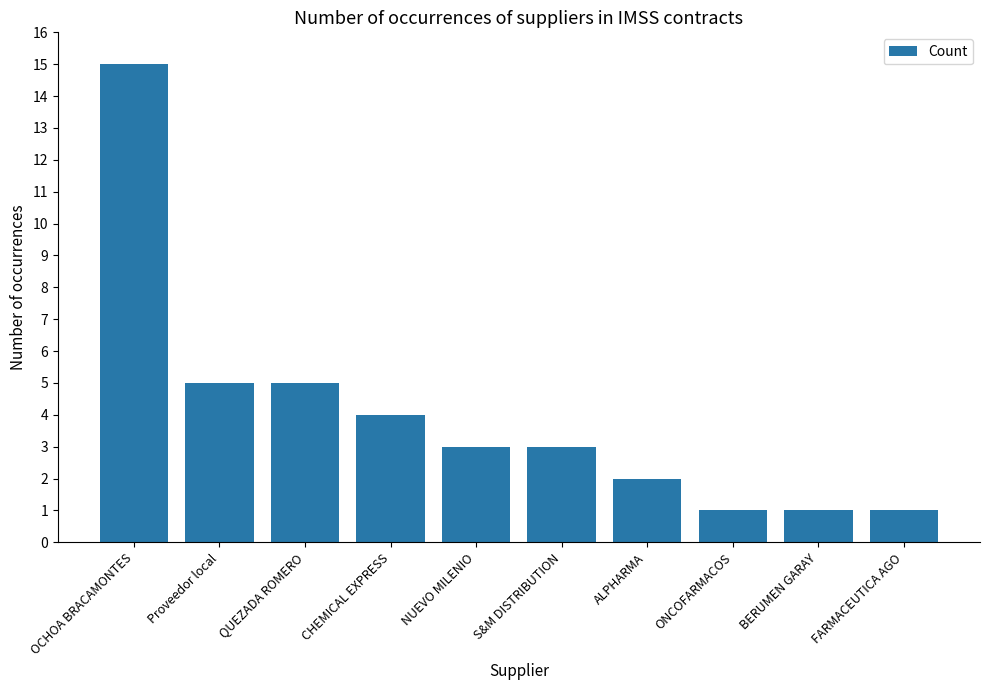

Are the bars horizontal?

No